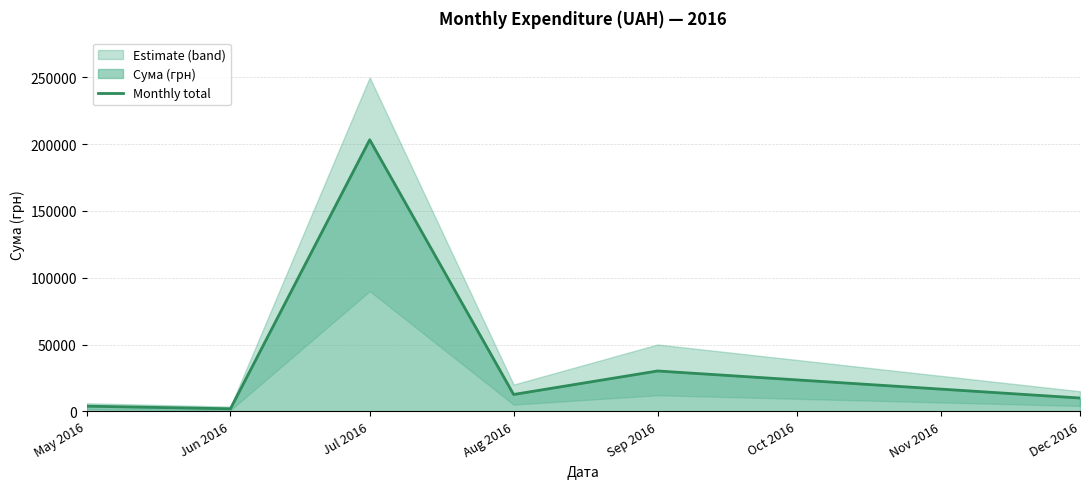

What is the minimum value shown in the chart?

1870.0